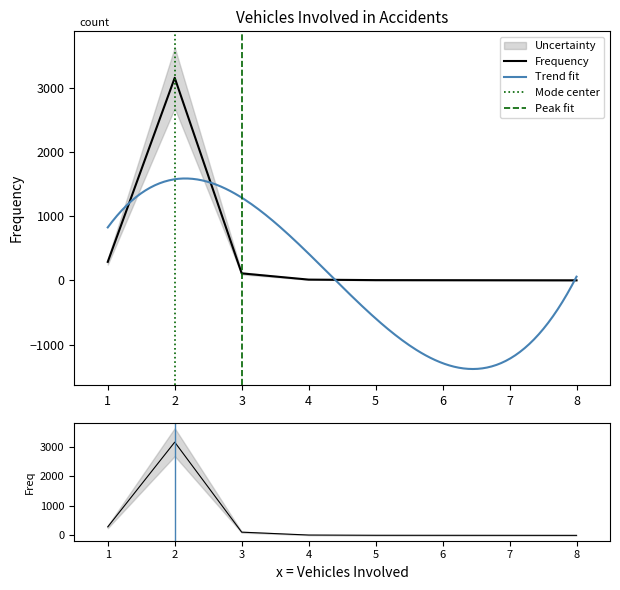

Which label corresponds to the smallest value in the chart?

8